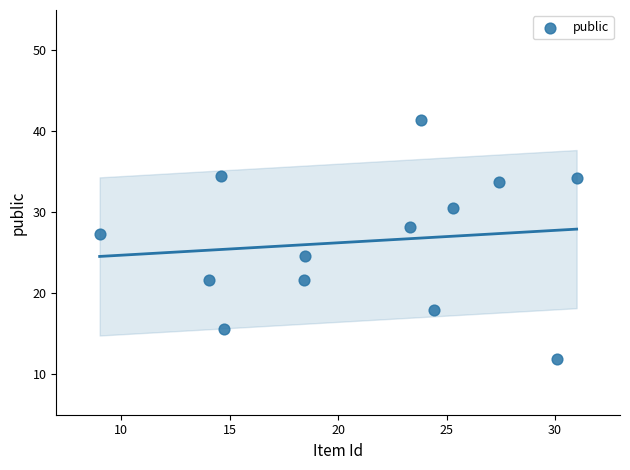

What is the range of Y values (max minus min)?

29.5